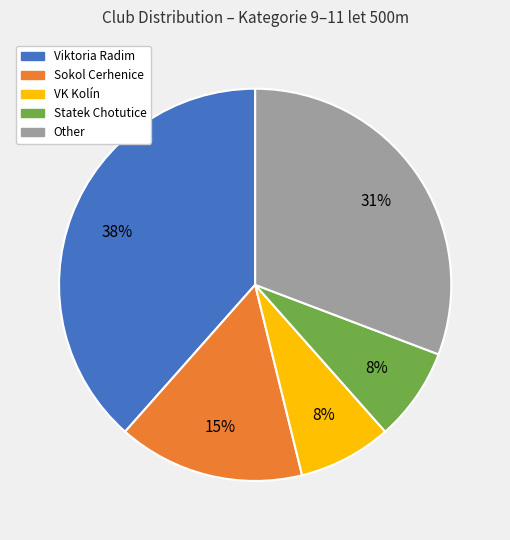

How many segments does this pie chart have?

5